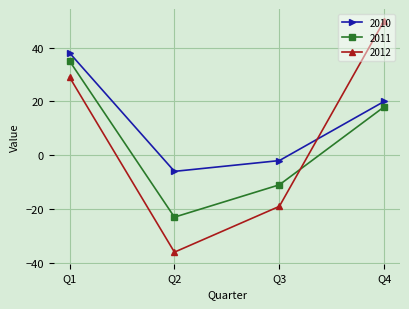

Which series changed the most between Q1 and Q2?

2012